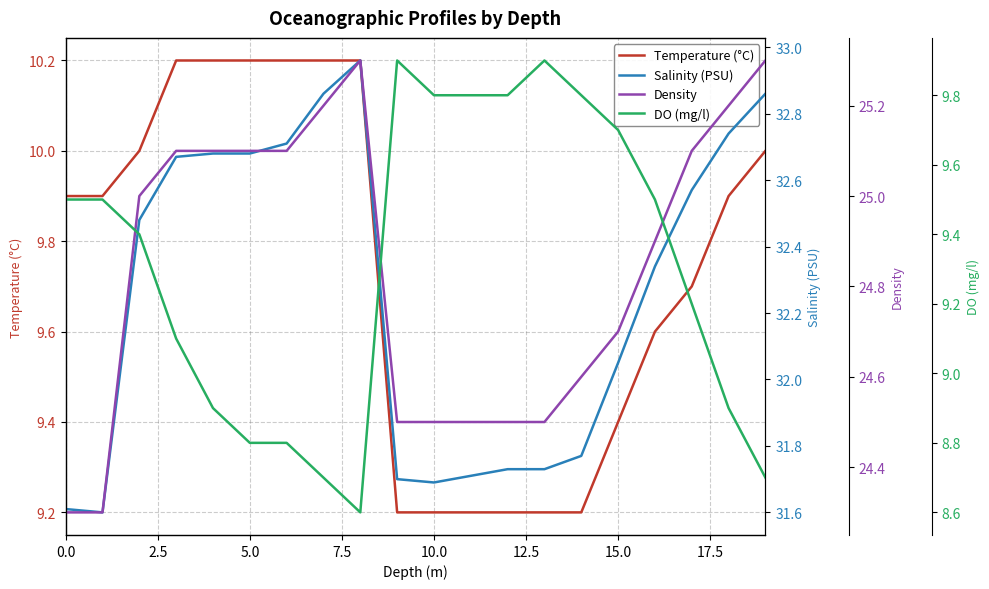

Which series has the largest total across all categories?

Salinity (PSU)